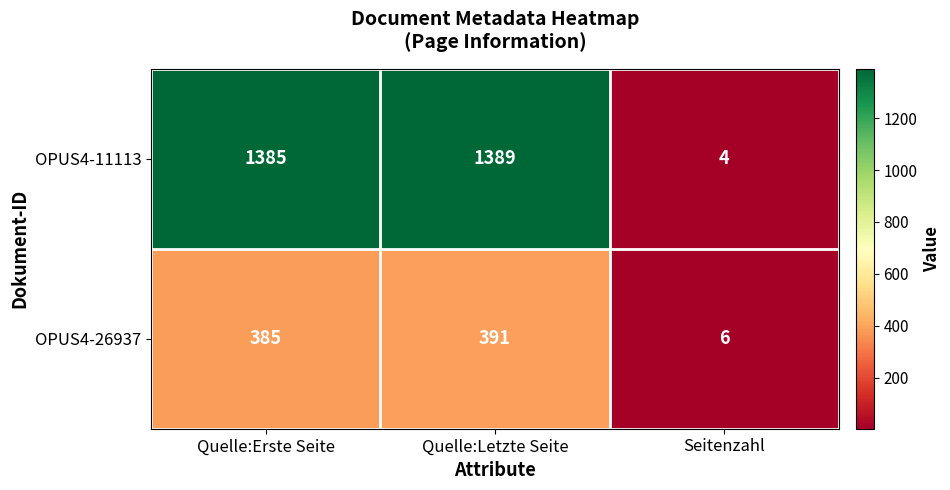

Which series changed the most between Quelle:Letzte Seite and Seitenzahl?

OPUS4-11113